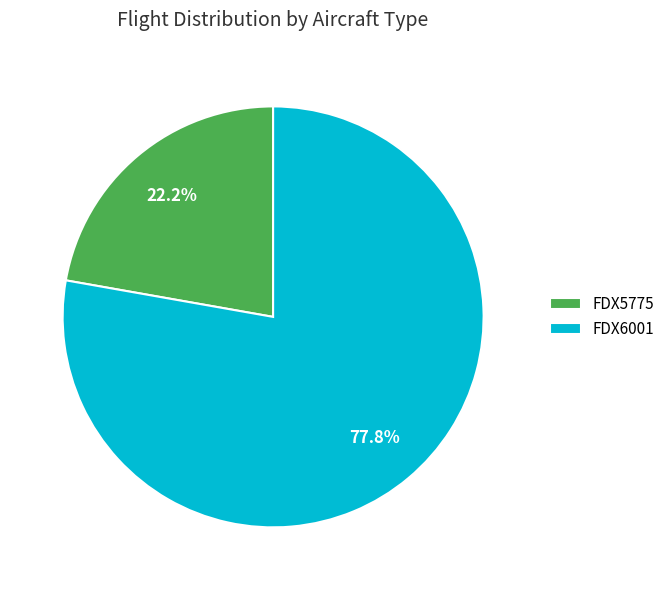

What is the ratio of the value at FDX5775 to the value at FDX6001?

0.3